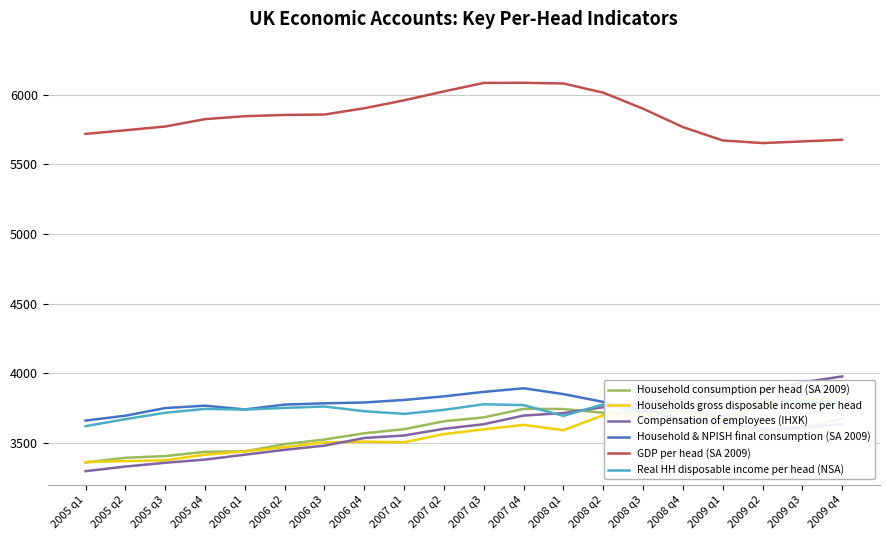

How many intersections are there between Household consumption per head (SA 2009) and Households gross disposable income per head?

2